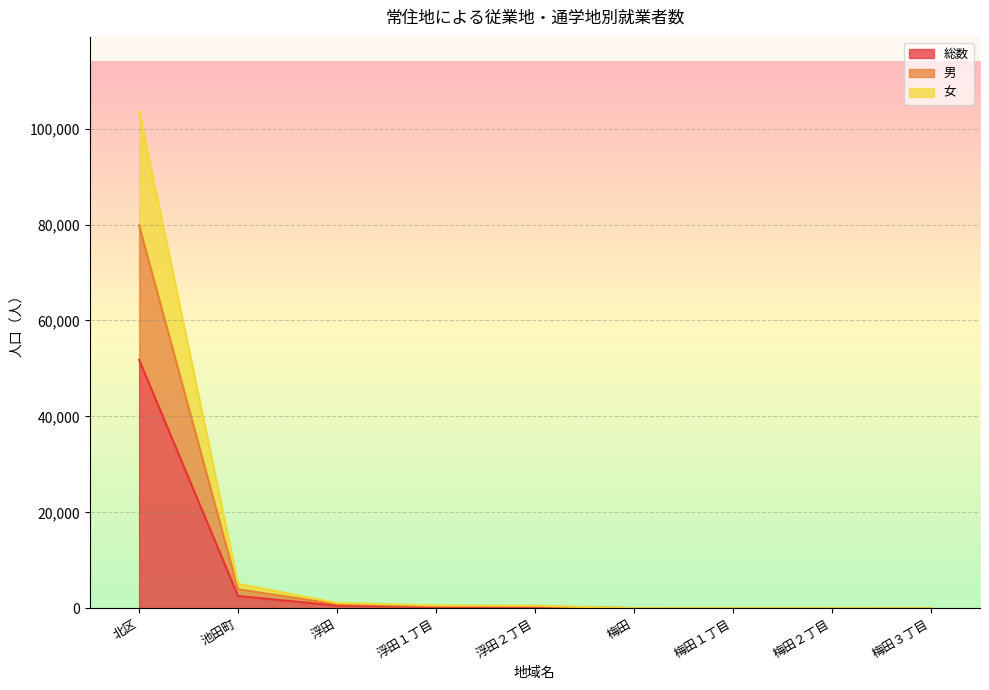

In 女, how many points are higher than both neighbors (excluding endpoints)?

1